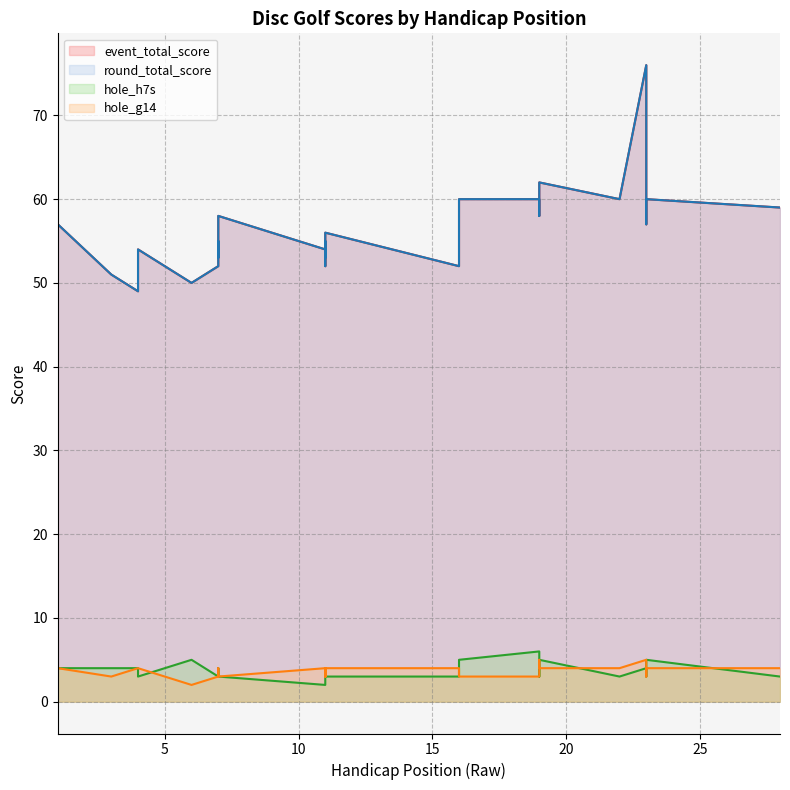

What is the maximum value shown in the chart?

76